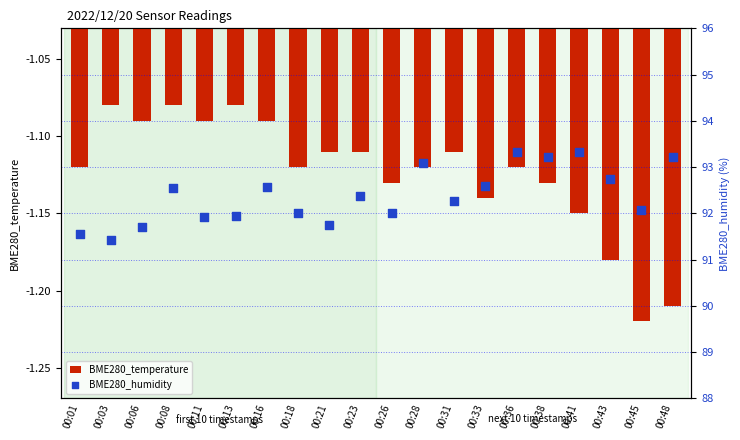

Which series reaches the minimum Y coordinate?

BME280_temperature